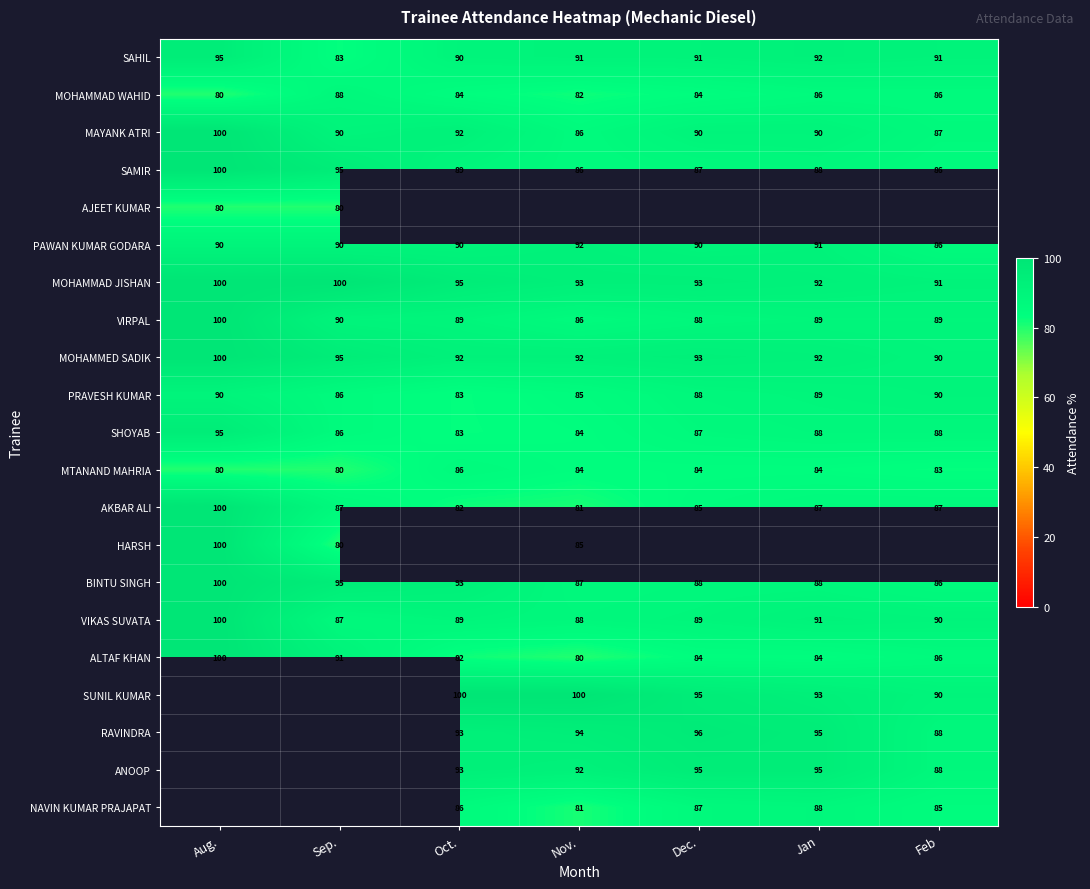

The MOHAMMAD JISHAN series shows 62.4 at Oct.. True or false?

False